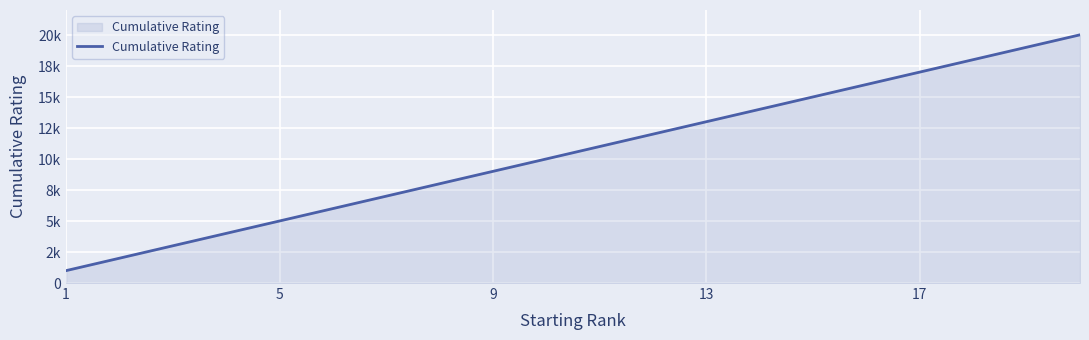

Is this an area chart (filled region under the line)?

Yes